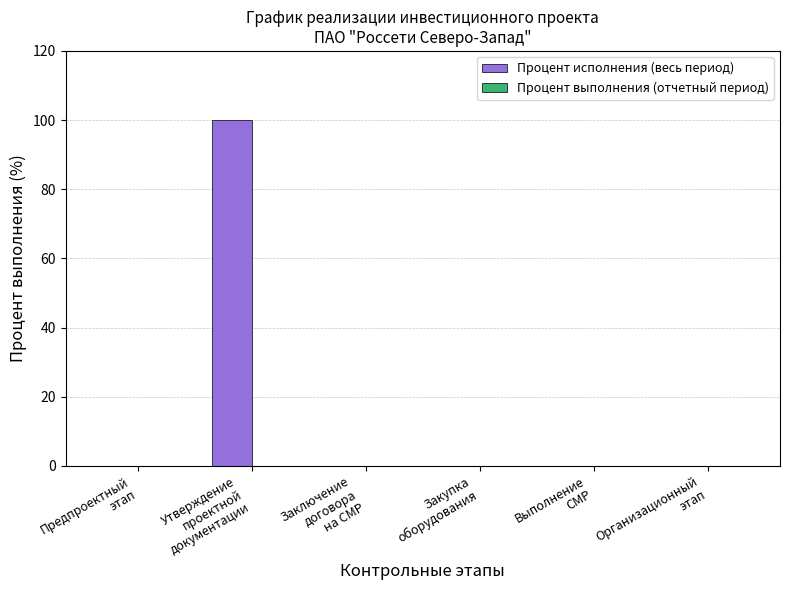

What is the greatest value displayed?

100